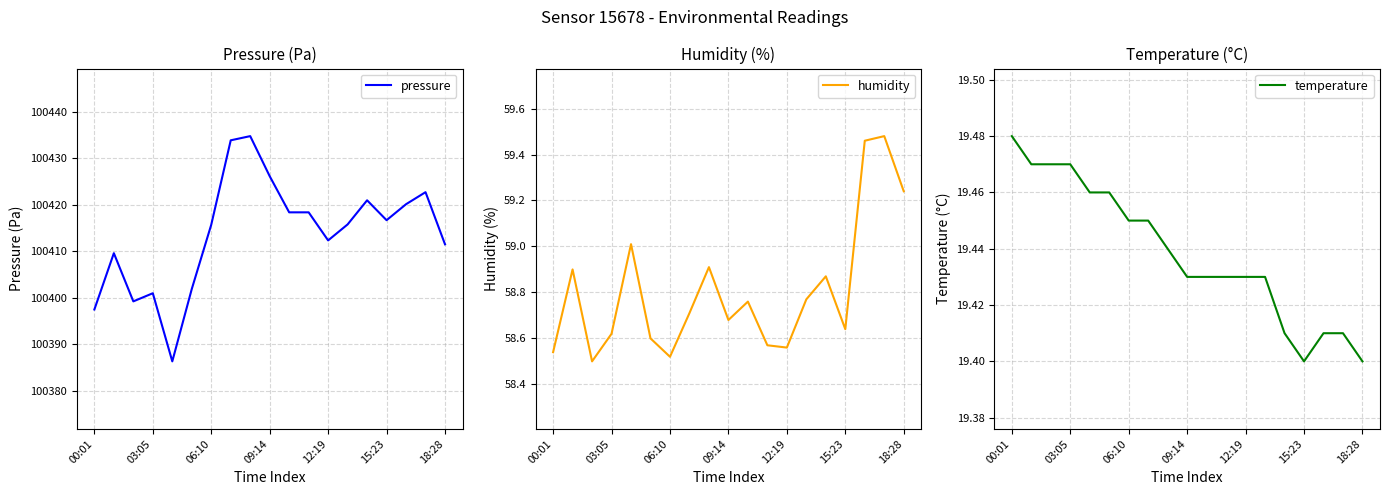

Count the temperature values in the range 19 to 20.

19